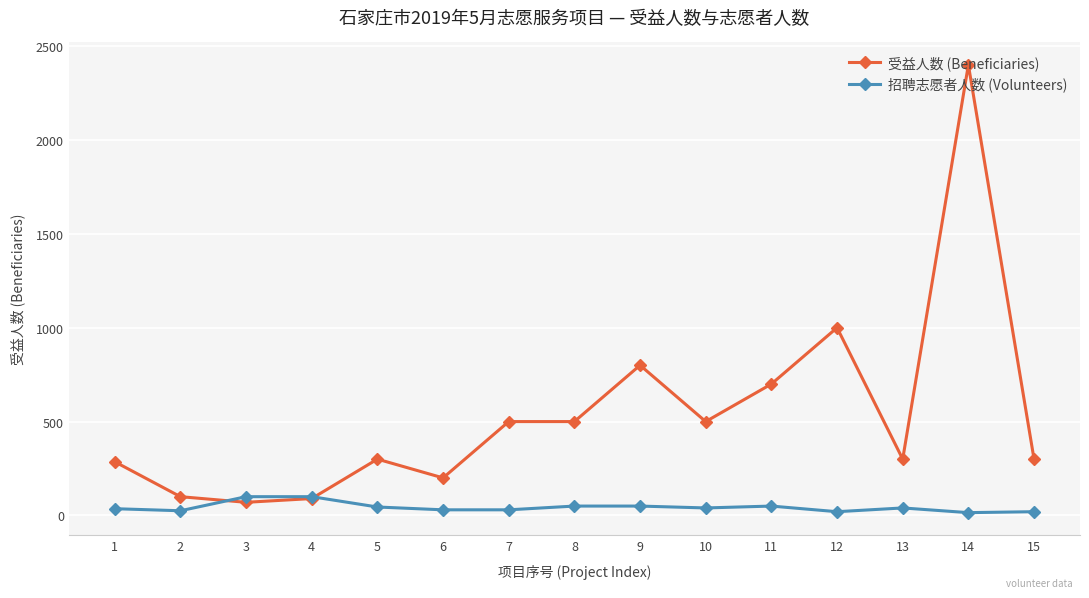

What is the sum of all 招聘志愿者人数 (Volunteers) values?

651